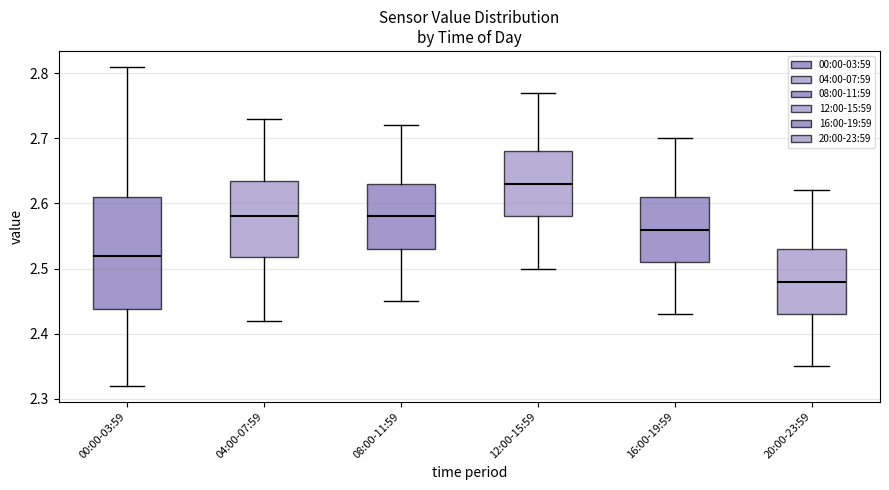

Where is the lower edge of the box for 20:00-23:59 on the y-axis? The values are not printed on the chart, so give them approximately, as read against the axis.

2.43